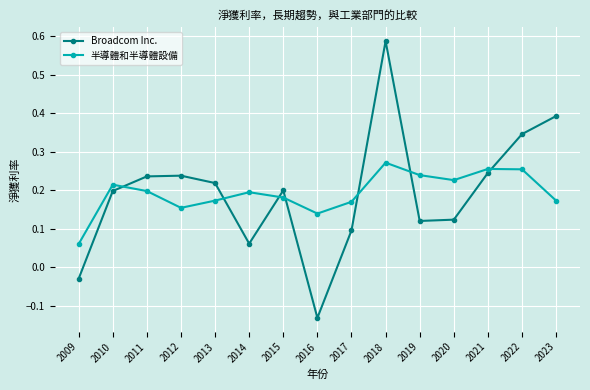

At which category does the chart reach its peak across all series?

2018